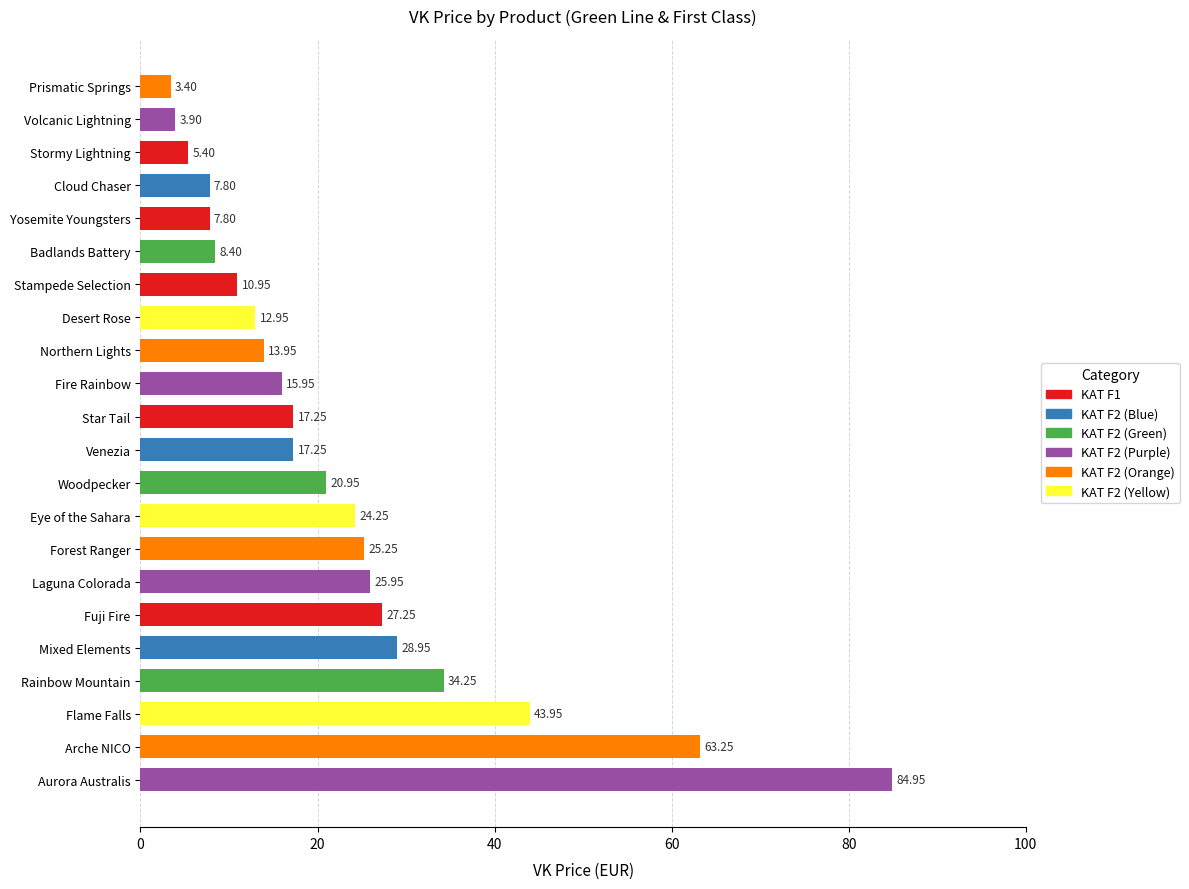

Which category has the highest value across all series?

Aurora Australis